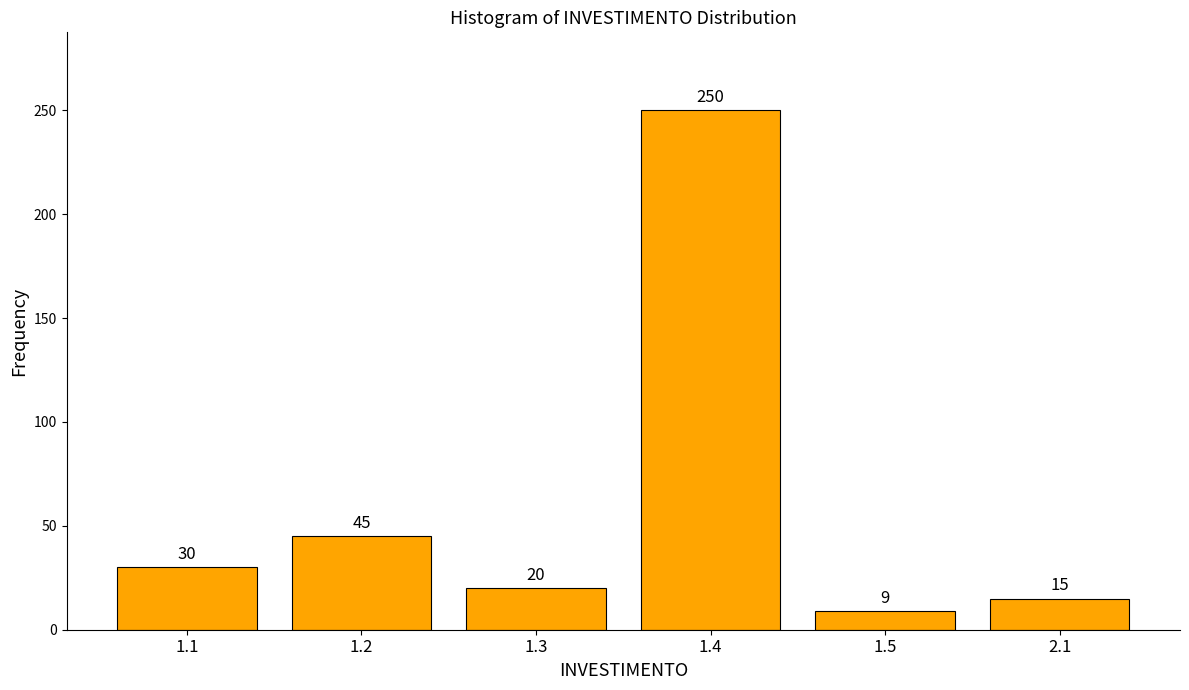

Reading right to left, extract all data points from this chart.

15	9	250	20	45	30